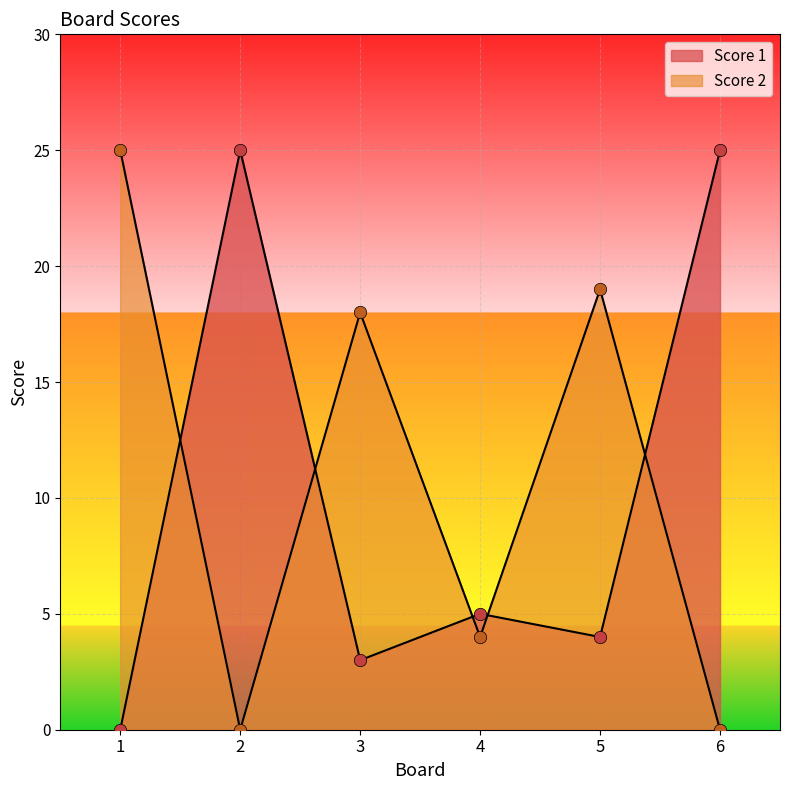

Which series contains the highest Y value?

Score 1